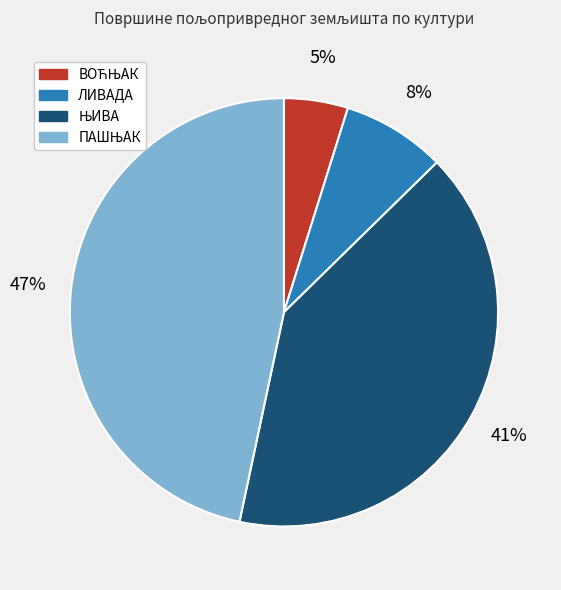

To the nearest percent, what percentage of the pie is ЛИВАДА?

8%